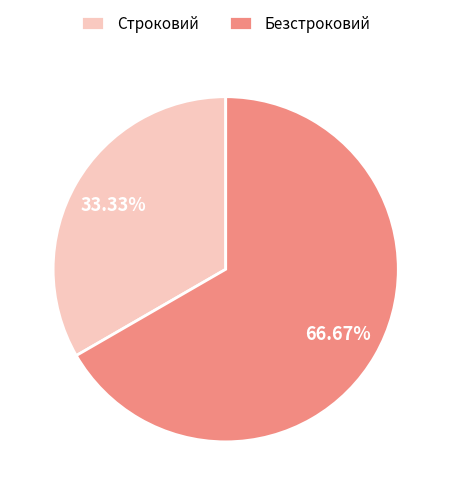

How much of the chart is everything except Безстроковий?

33.3%